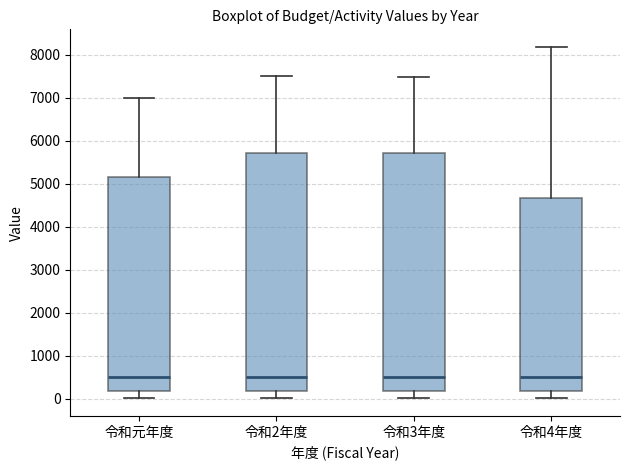

Where is the upper edge of the box for 令和3年度 on the y-axis? The values are not printed on the chart, so give them approximately, as read against the axis.

5700